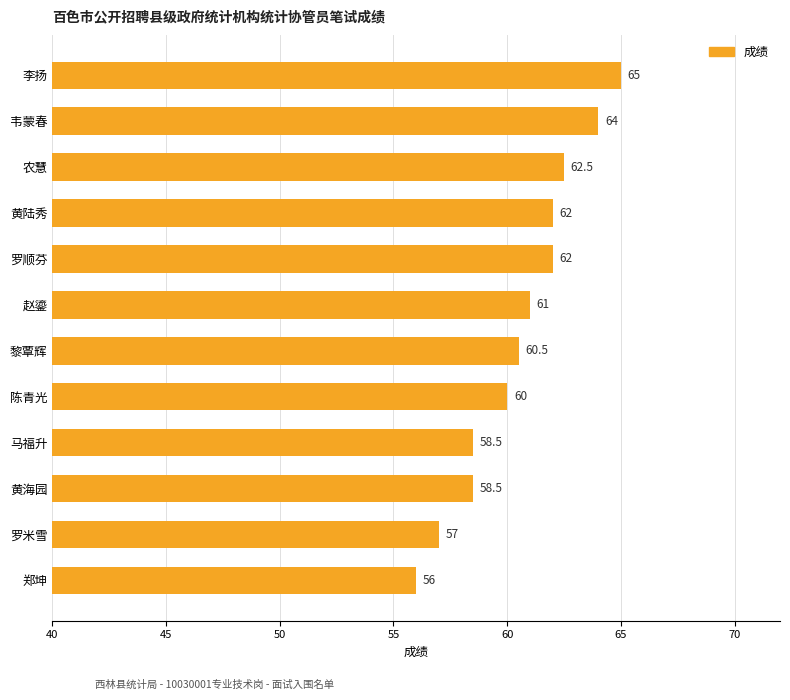

What is the average value?

60.6